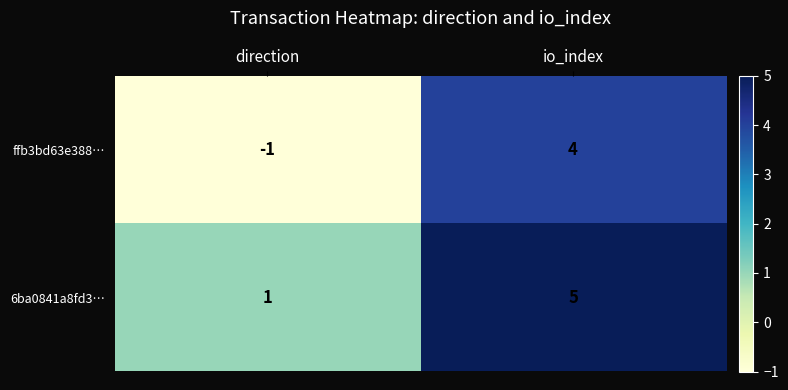

What is the minimum value shown in the chart?

-1